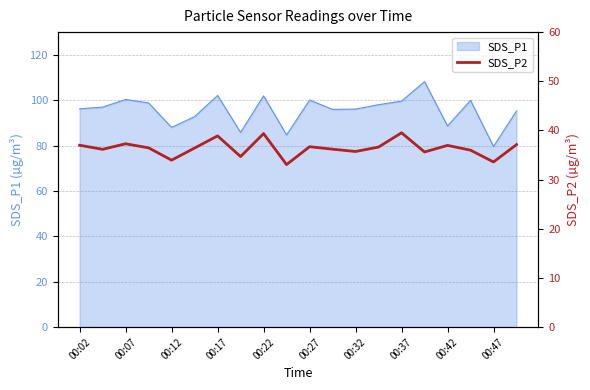

What is the difference between the second highest and minimum values?

6.3